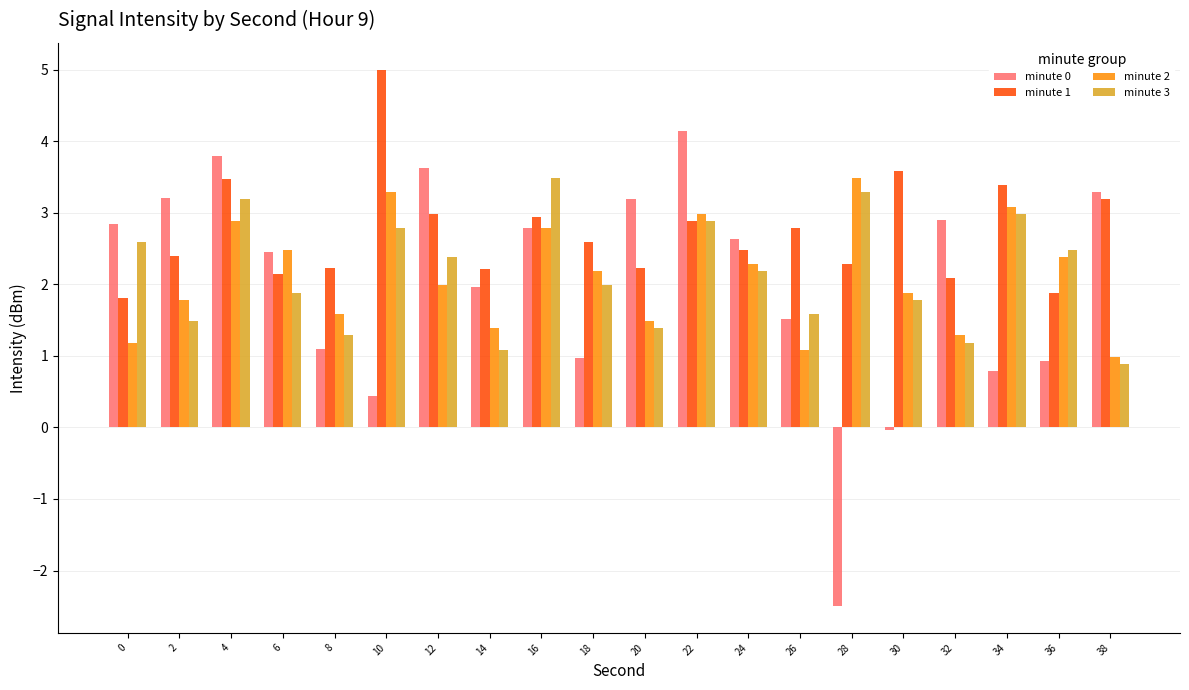

The value of minute 0 at 32 is 2.9. True or false?

True